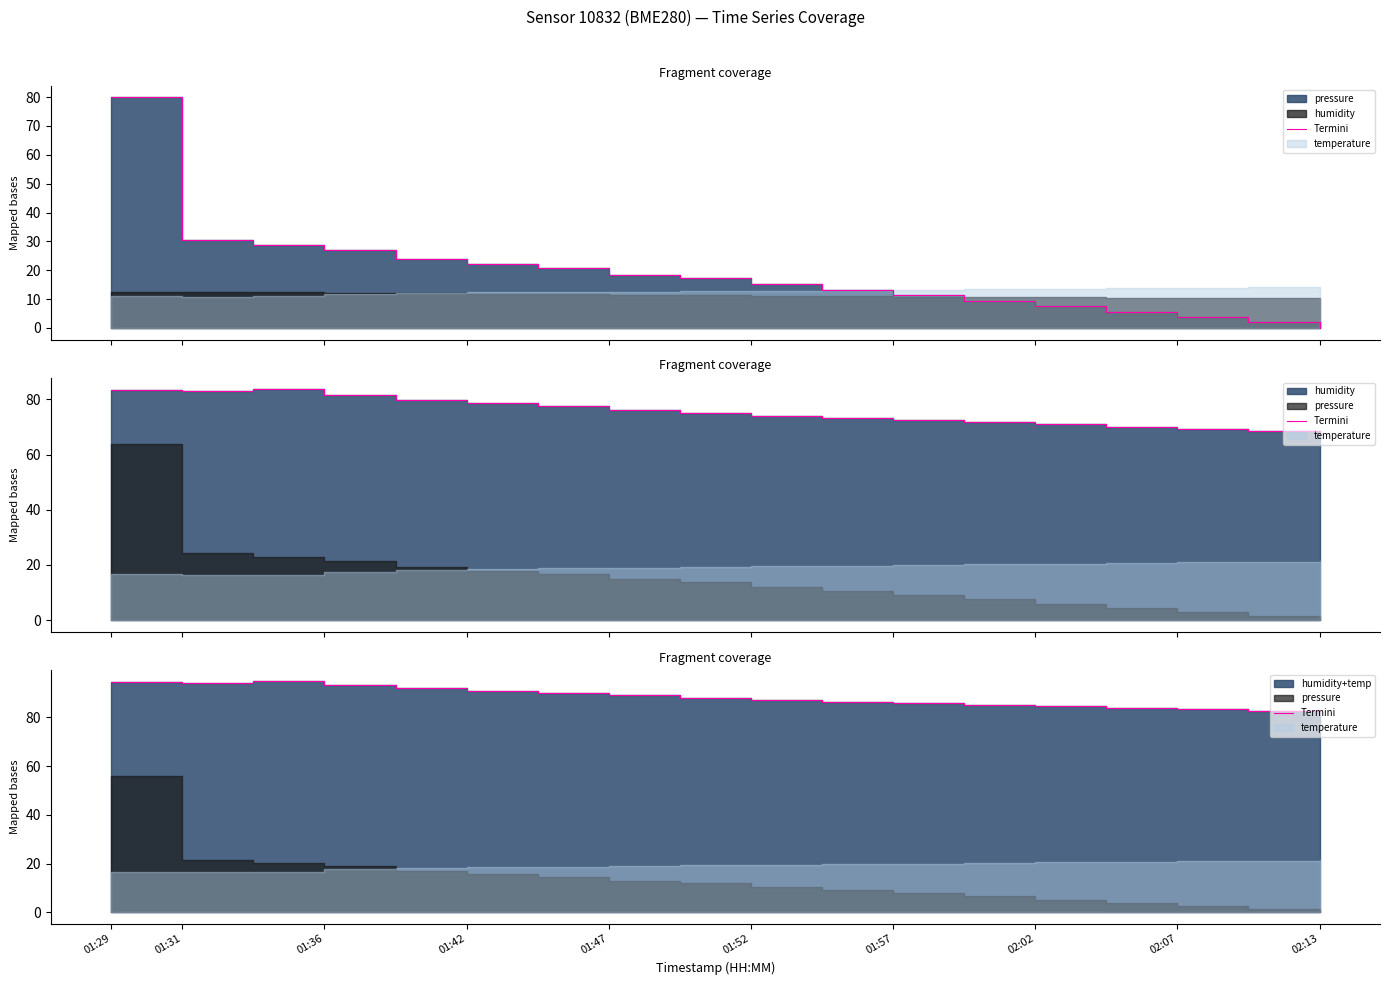

Where is the first local maximum?

01:36